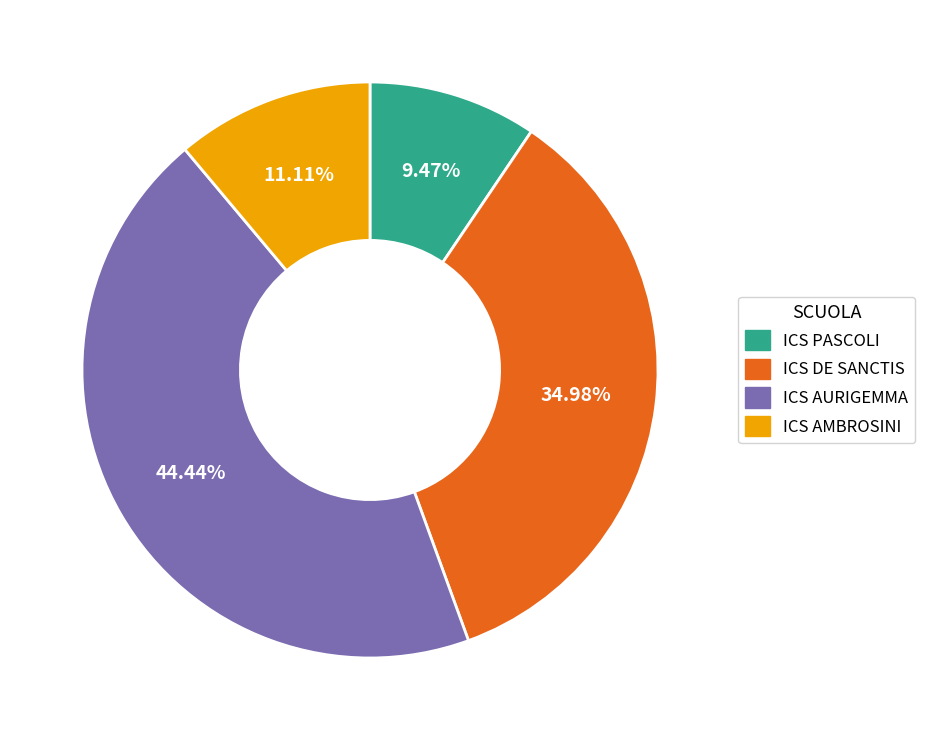

Is it true that ICS AURIGEMMA is 44% of the pie?

True